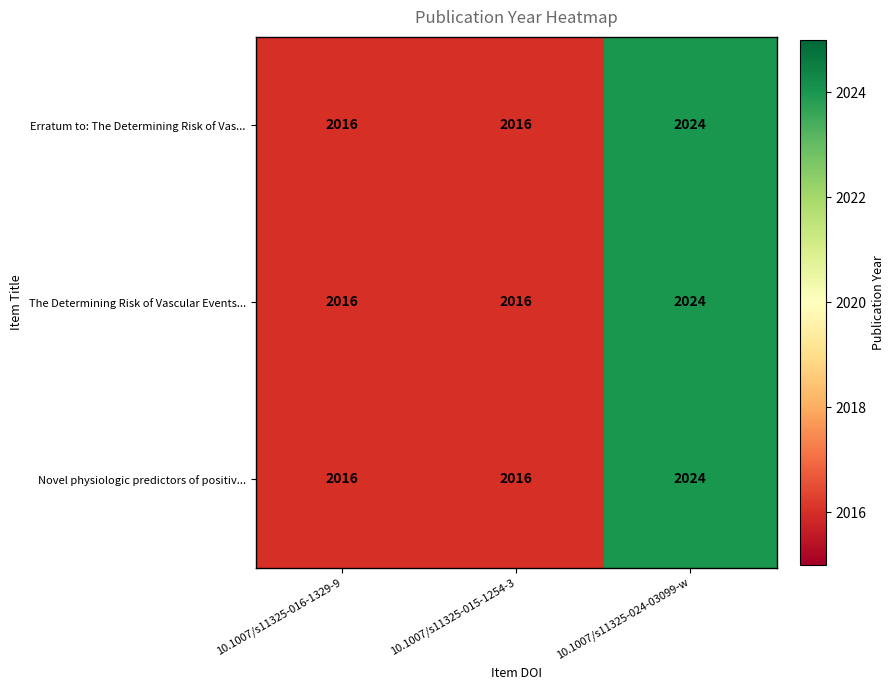

Is it true that Erratum to: The Determining Risk of Vas... equals 3114 at 10.1007/s11325-024-03099-w?

False